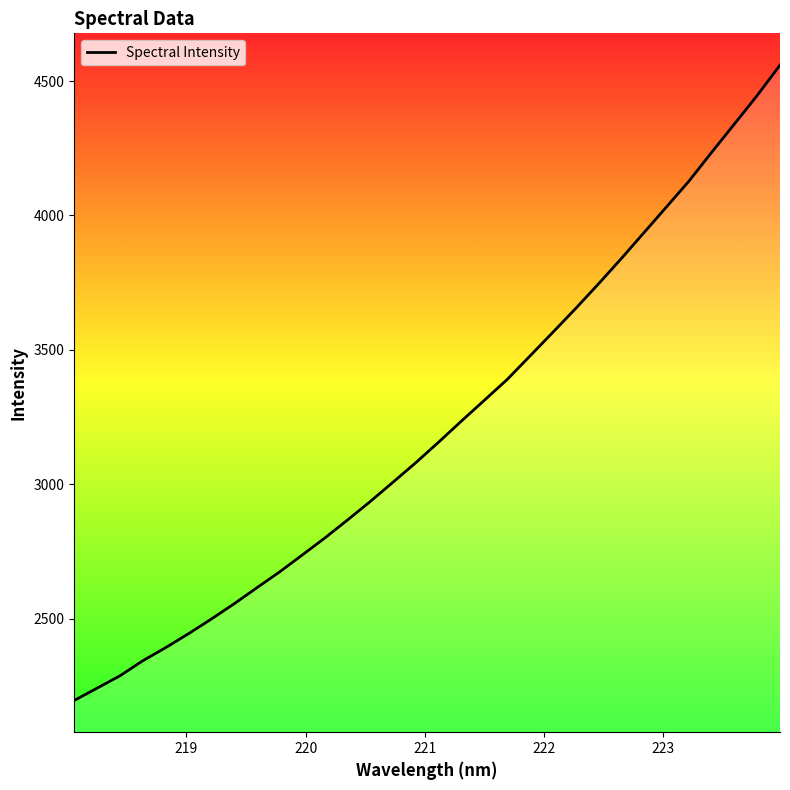

What is the minimum value shown in the chart?

2195.4